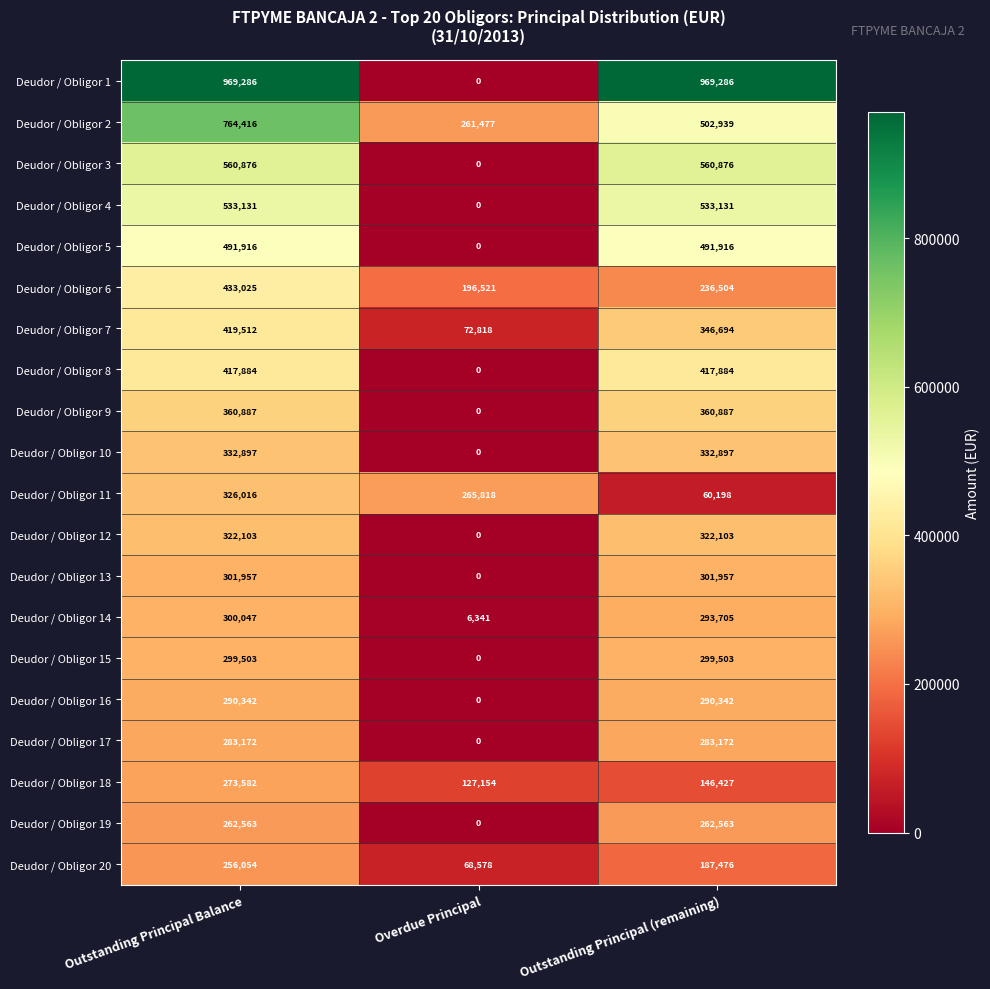

Which category has the lowest value across all series?

Overdue Principal